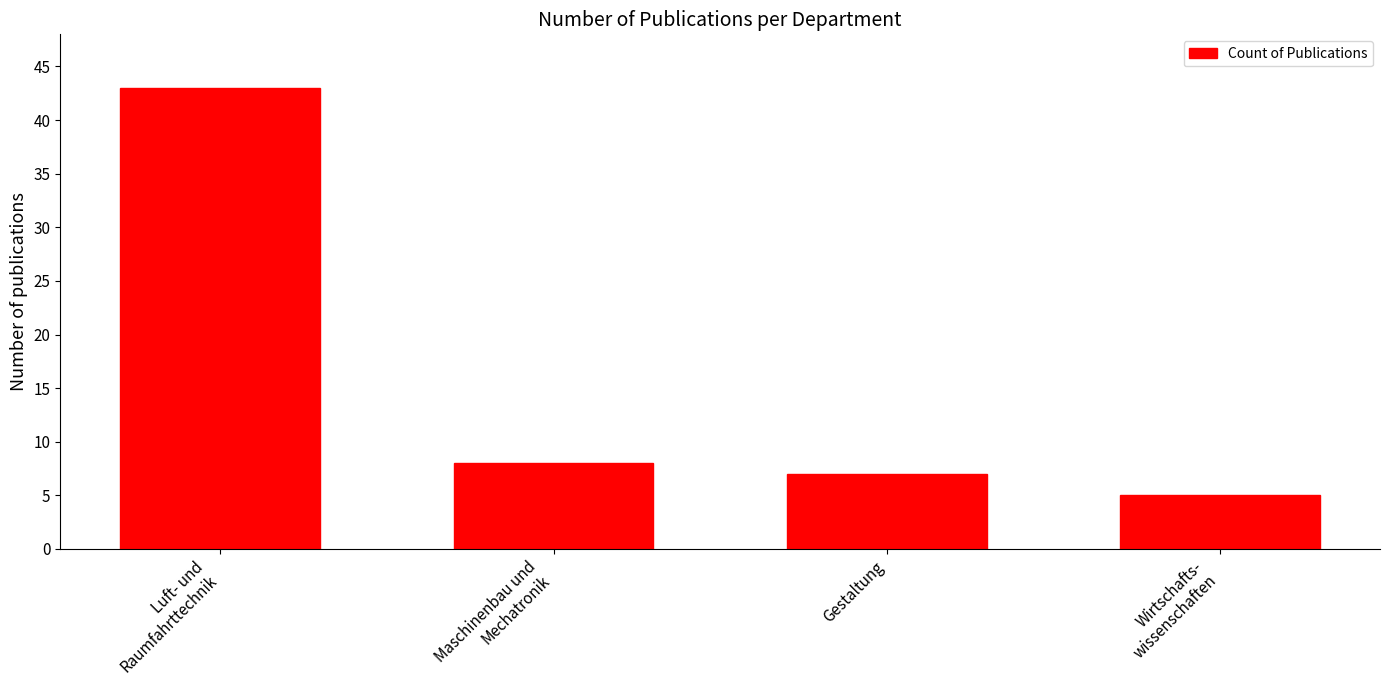

List the labels in order of value, largest first.

Luft- und
Raumfahrttechnik, Maschinenbau und
Mechatronik, Gestaltung, Wirtschafts-
wissenschaften